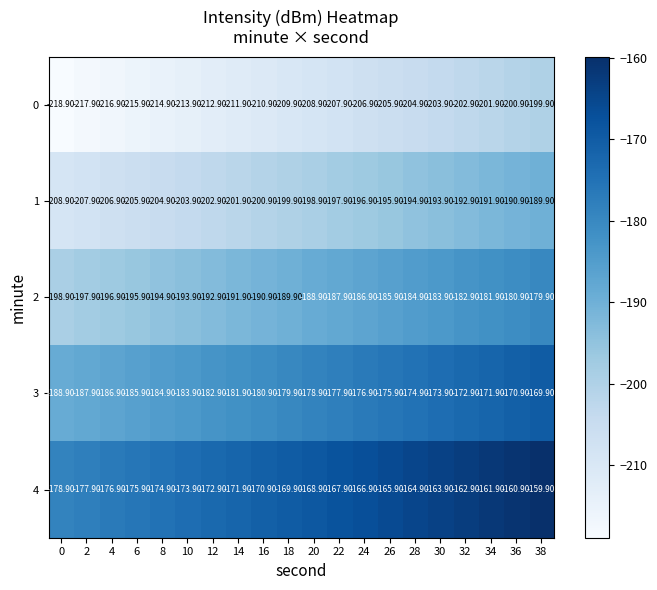

List the labels in order of 1 value, smallest first.

0, 2, 4, 6, 8, 10, 12, 14, 16, 18, 20, 22, 24, 26, 28, 30, 32, 34, 36, 38